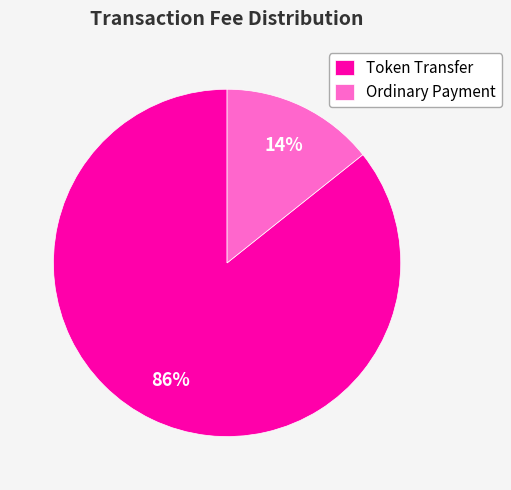

How many segments does this pie chart have?

2